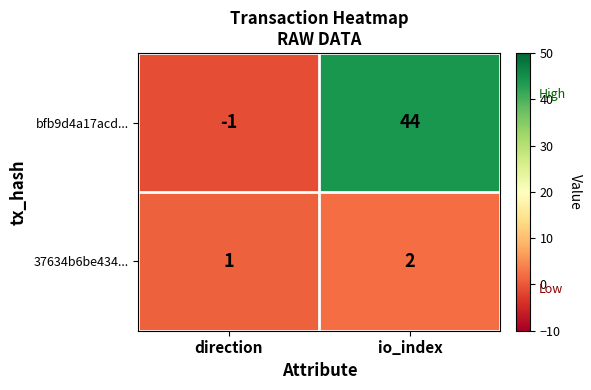

Where is 37634b6be434... nearest to the value 1?

direction